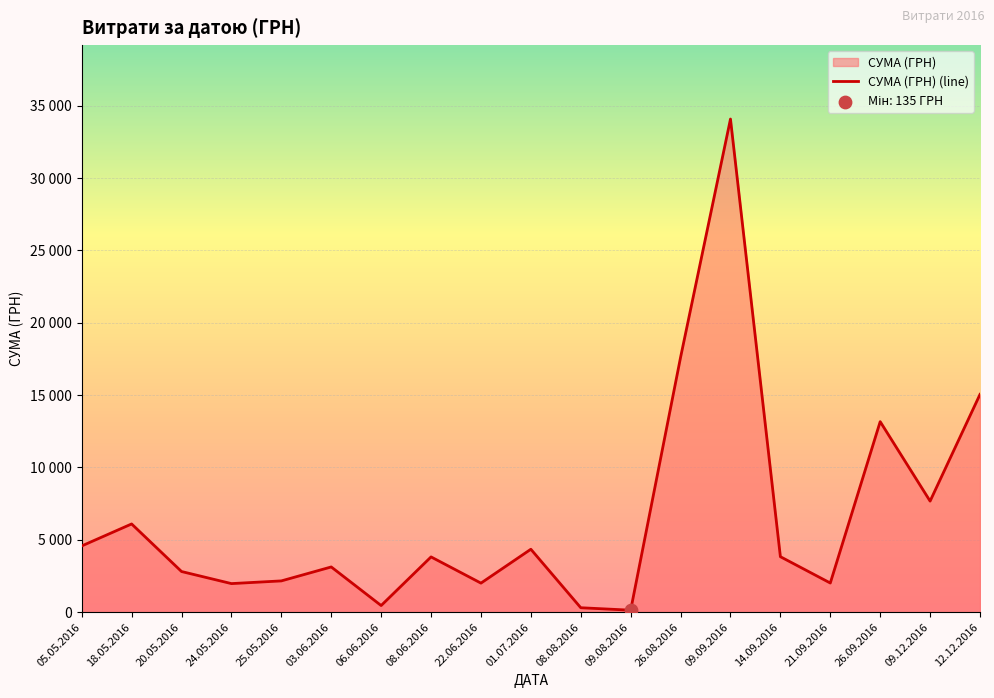

Approximately how many times larger is the value at 12.12.2016 compared to 09.09.2016?

0.4